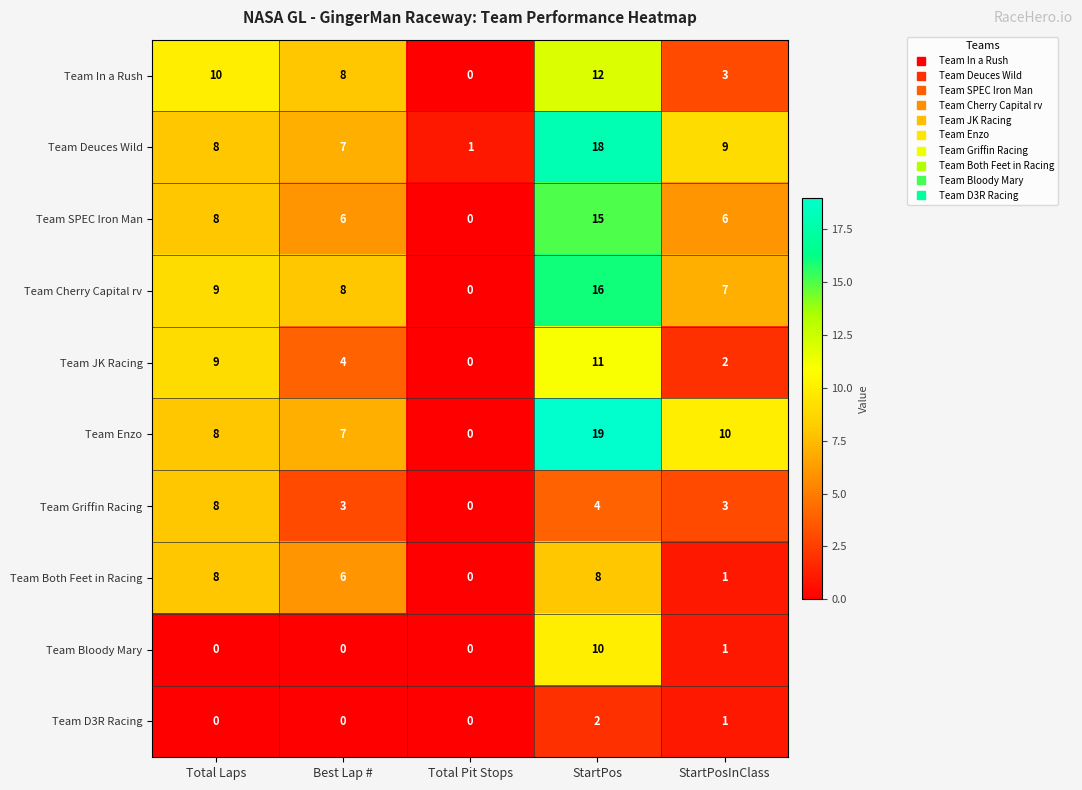

What is the total value across all series at Total Laps?

68